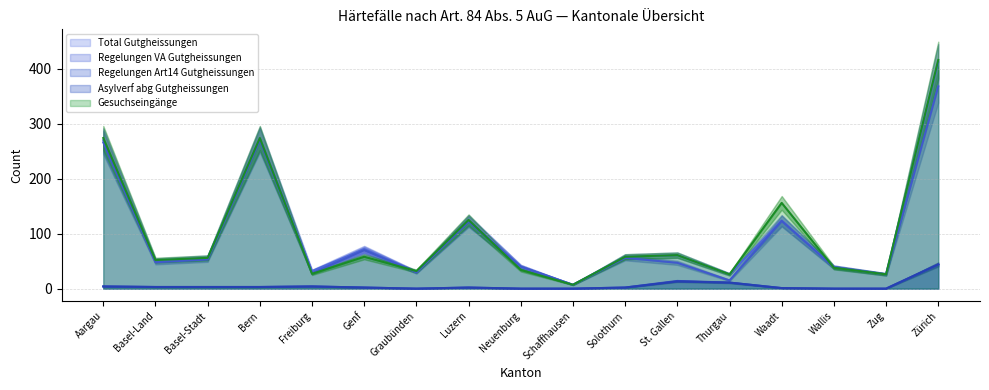

The value of Regelungen VA Gutgheissungen at Bern is 424. True or false?

False